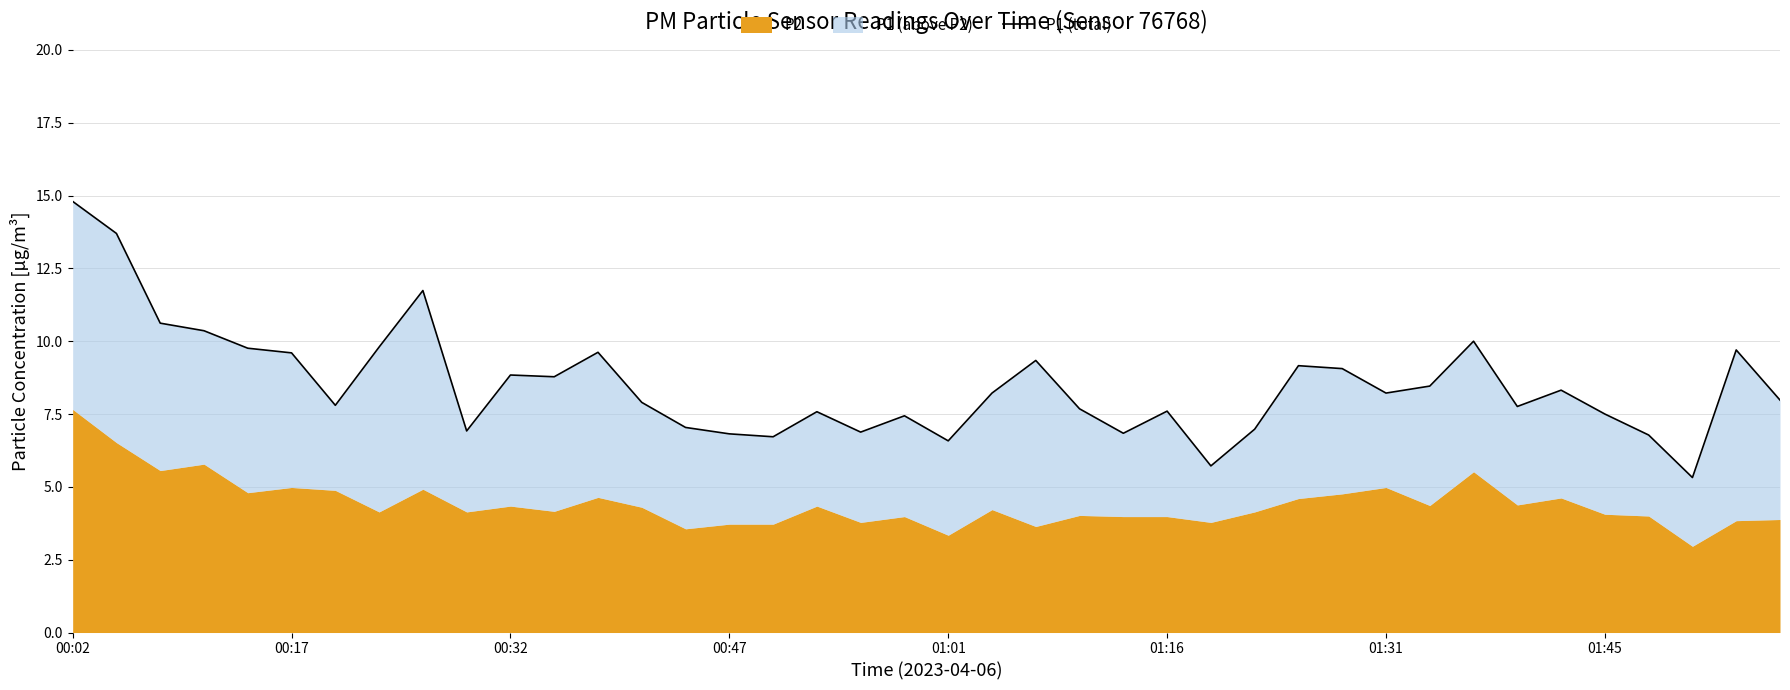

Reading left to right, transcribe all the data shown in this chart.

14.8	13.7	10.6	10.4	9.8	9.6	7.8	9.8	11.7	6.9	8.8	8.8	9.6	7.9	7.0	6.8	6.7	7.6	6.9	7.4	6.6	8.2	9.3	7.7	6.8	7.6	5.7	7.0	9.2	9.1	8.2	8.5	10.0	7.8	8.3	7.5	6.8	5.3	9.7	8.0